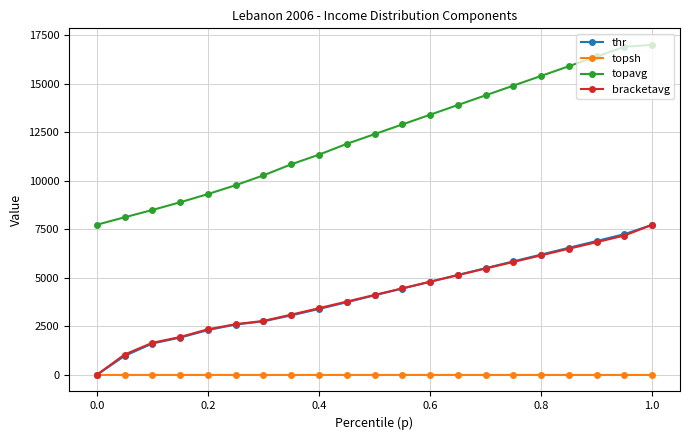

What is the highest value of the thr series?

7734.1